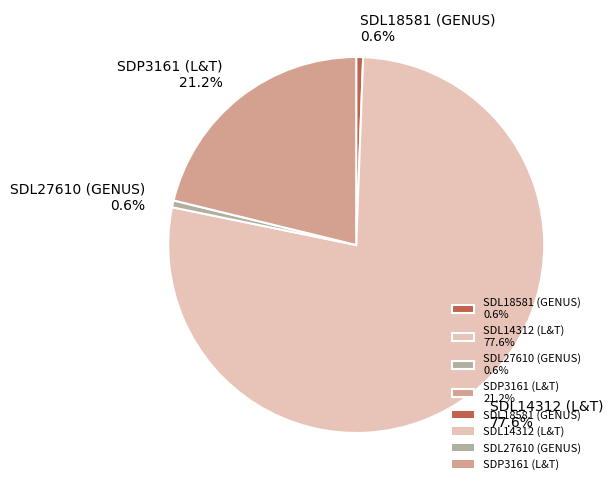

Is it true that SDP3161 (L&T) is 21% of the pie?

True